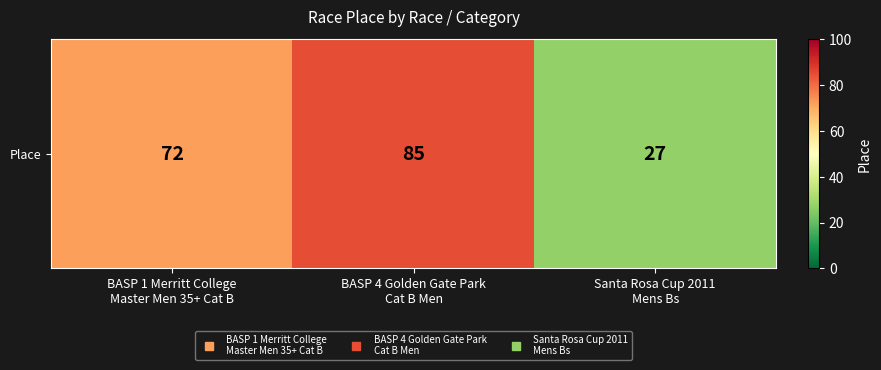

How many data points does each series have?

3